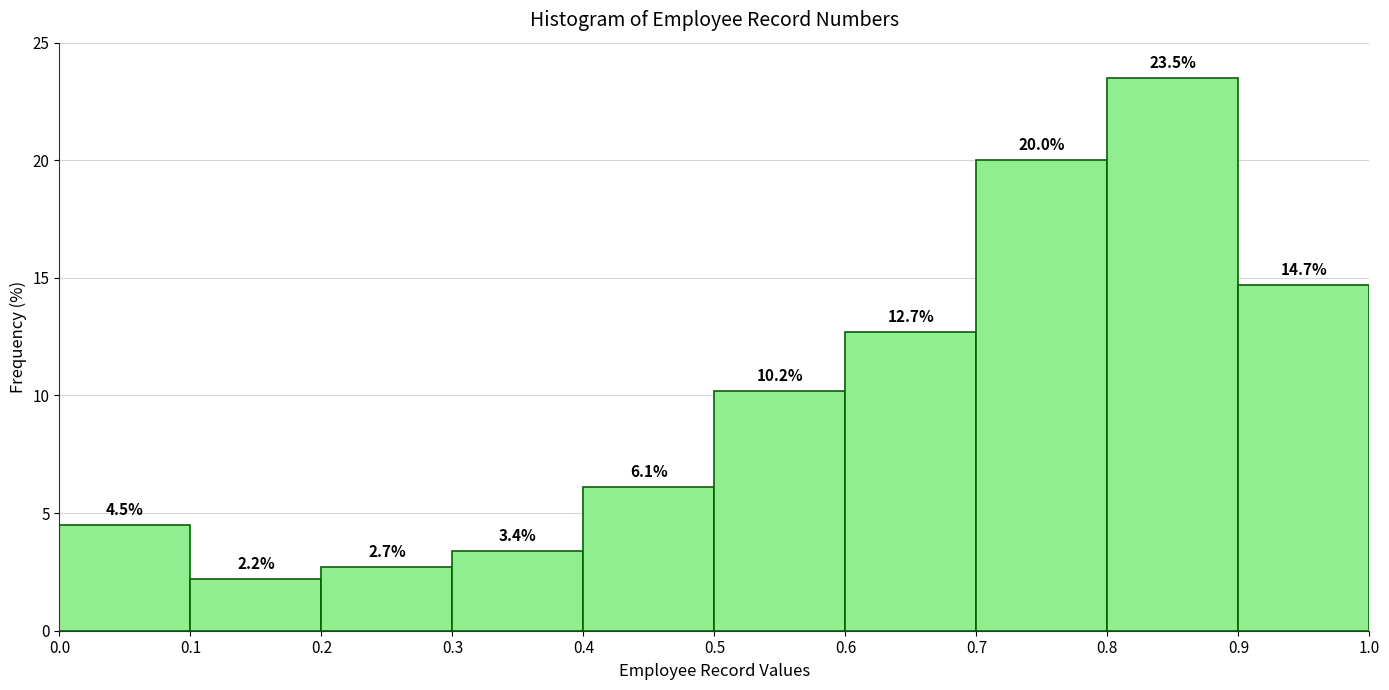

Reading left to right, list every bar in this chart as the range it spans on the x-axis followed by its height.

0.0 to 0.1: 4.5
0.1 to 0.2: 2.2
0.2 to 0.3: 2.7
0.3 to 0.4: 3.4
0.4 to 0.5: 6.1
0.5 to 0.6: 10.2
0.6 to 0.7: 12.7
0.7 to 0.8: 20.0
0.8 to 0.9: 23.5
0.9 to 1.0: 14.7